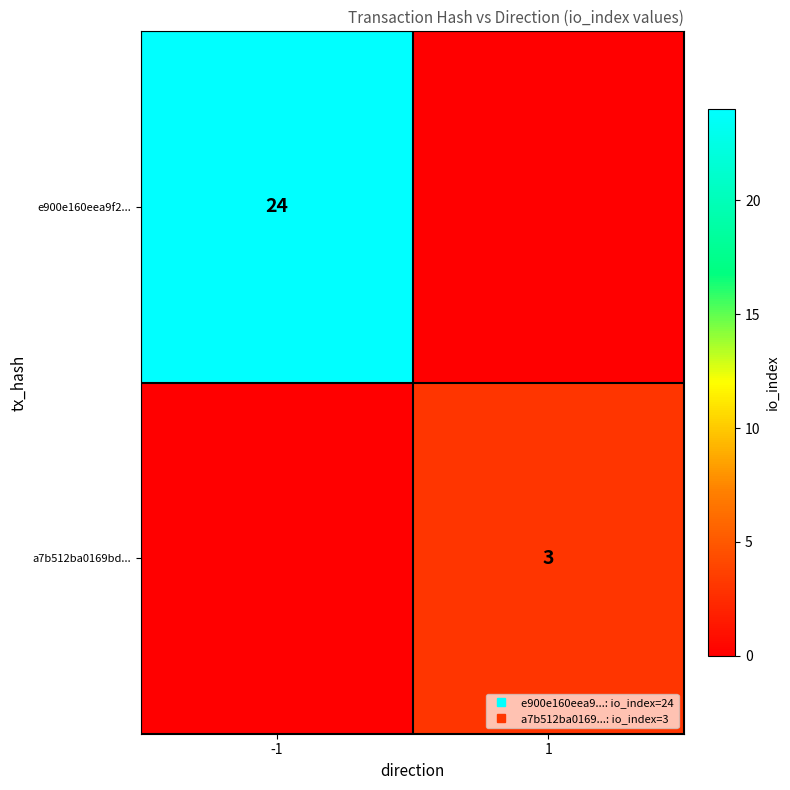

What is the approximate value of e900e160eea9f2... at -1, to the nearest 10?

20